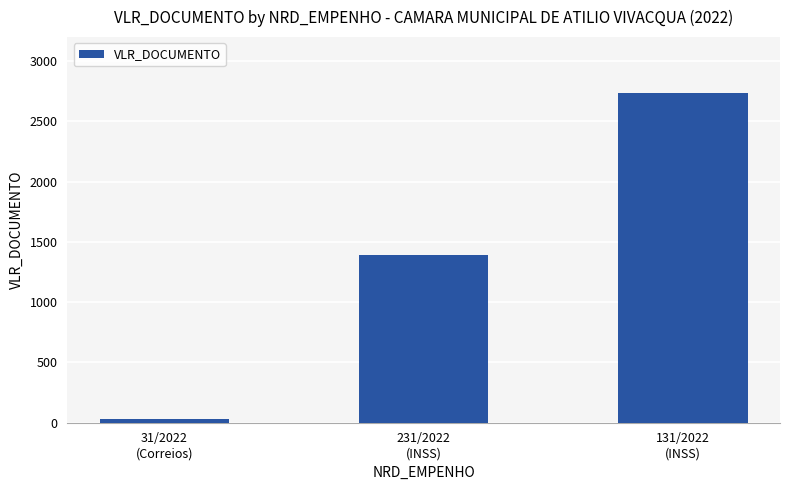

Is it true that the value at 231/2022
(INSS) is 1391.0?

True